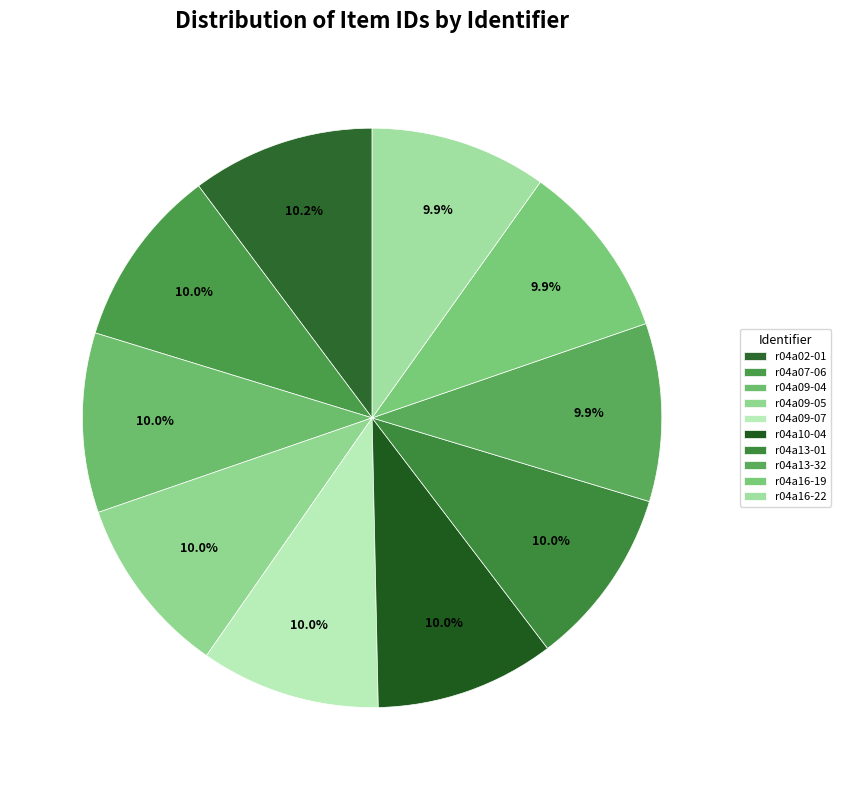

Count the number of slices in the pie.

10